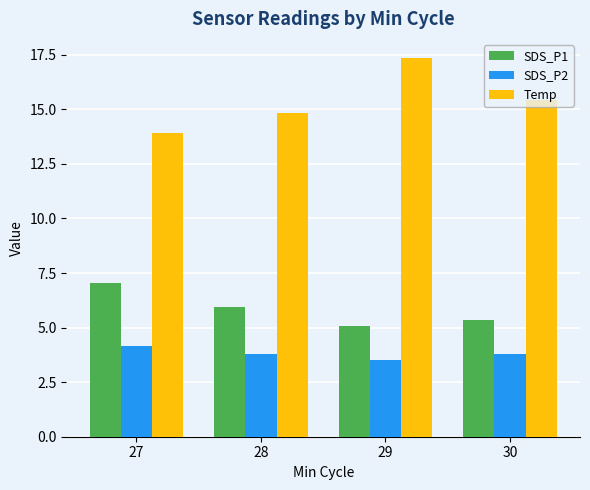

Is it true that SDS_P2 equals 3.8 at 30?

True